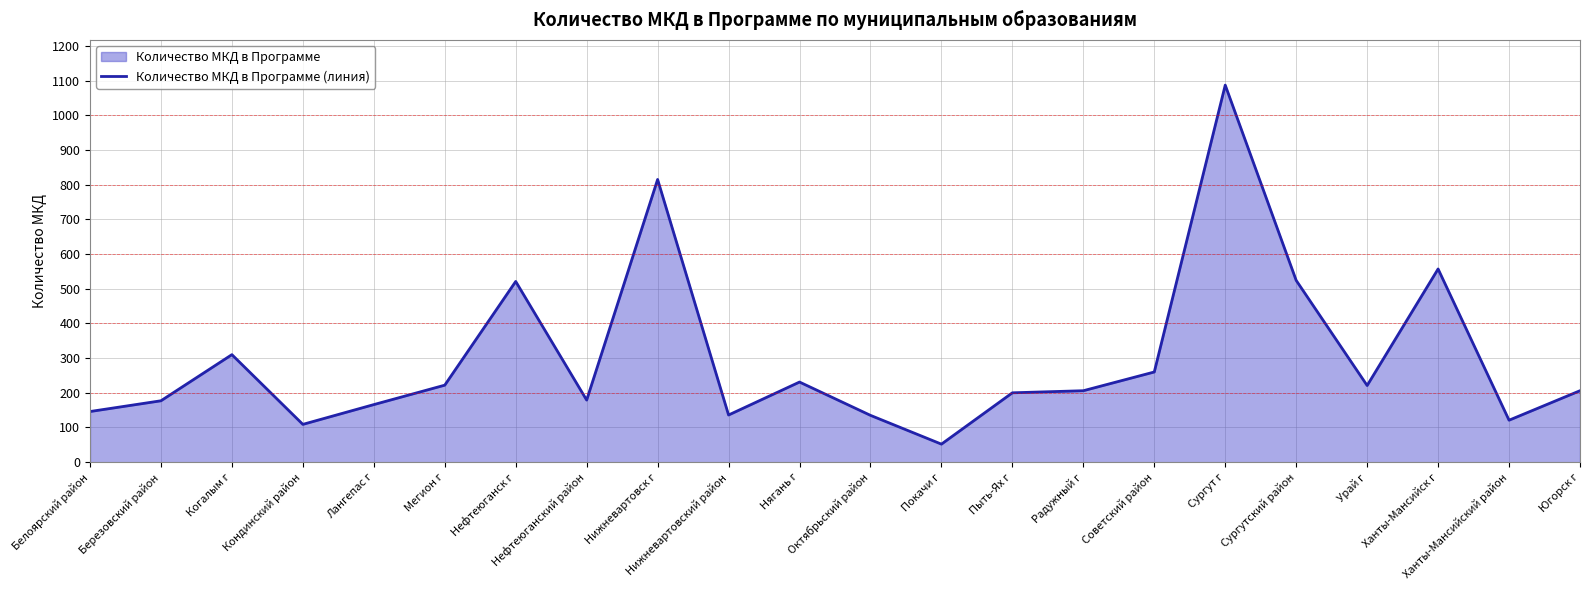

Reading right to left, transcribe all the data shown in this chart.

Югорск г=206	Ханты-Мансийский район=121	Ханты-Мансийск г=557	Урай г=221	Сургутский район=524	Сургут г=1087	Советский район=260	Радужный г=206	Пыть-Ях г=200	Покачи г=52	Октябрьский район=135	Нягань г=231	Нижневартовский район=136	Нижневартовск г=815	Нефтеюганский район=179	Нефтеюганск г=521	Мегион г=222	Лангепас г=166	Кондинский район=109	Когалым г=310	Березовский район=177	Белоярский район=146